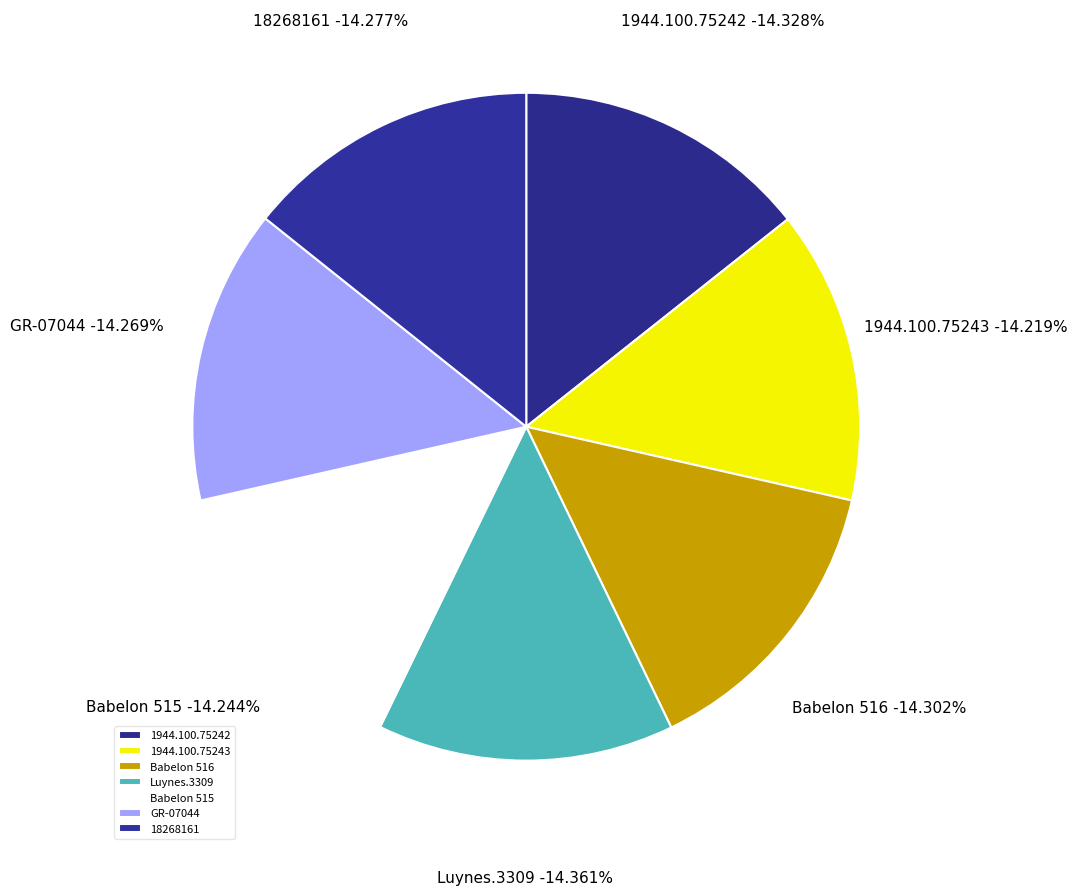

What percentage is NOT represented by 1944.100.75242?

85.7%